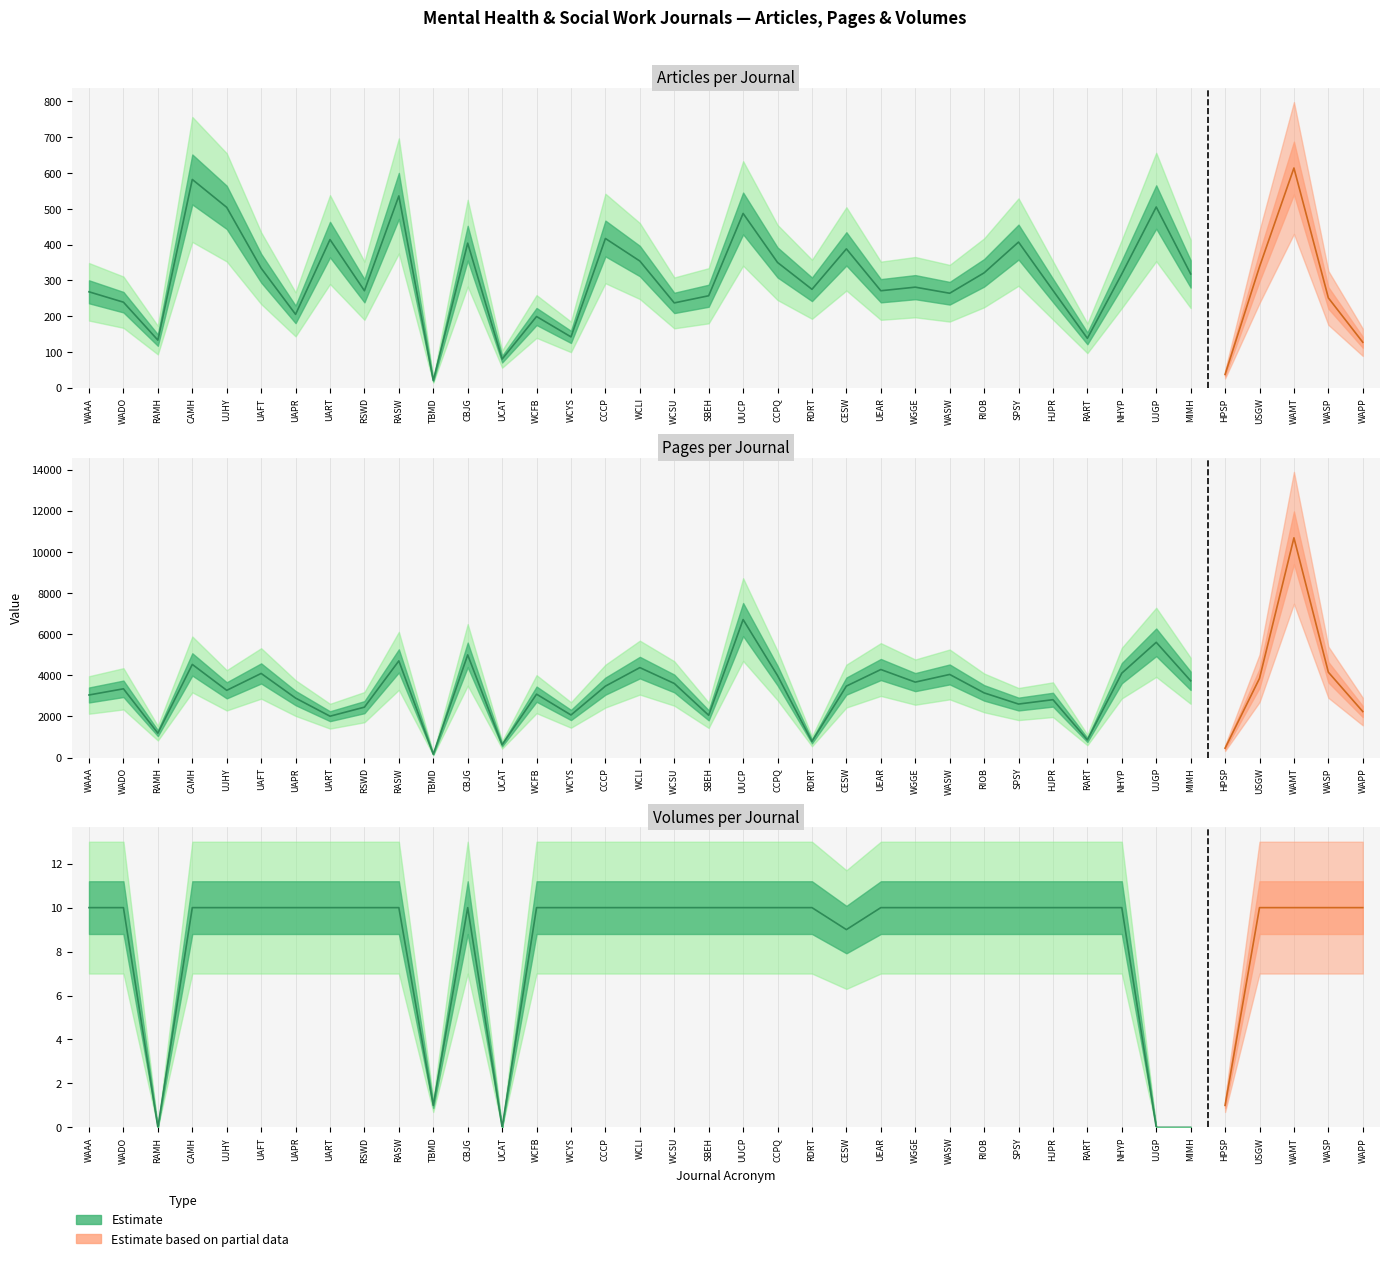

True or false: Number of Volumes has more than 2 points higher than both neighbors.

False